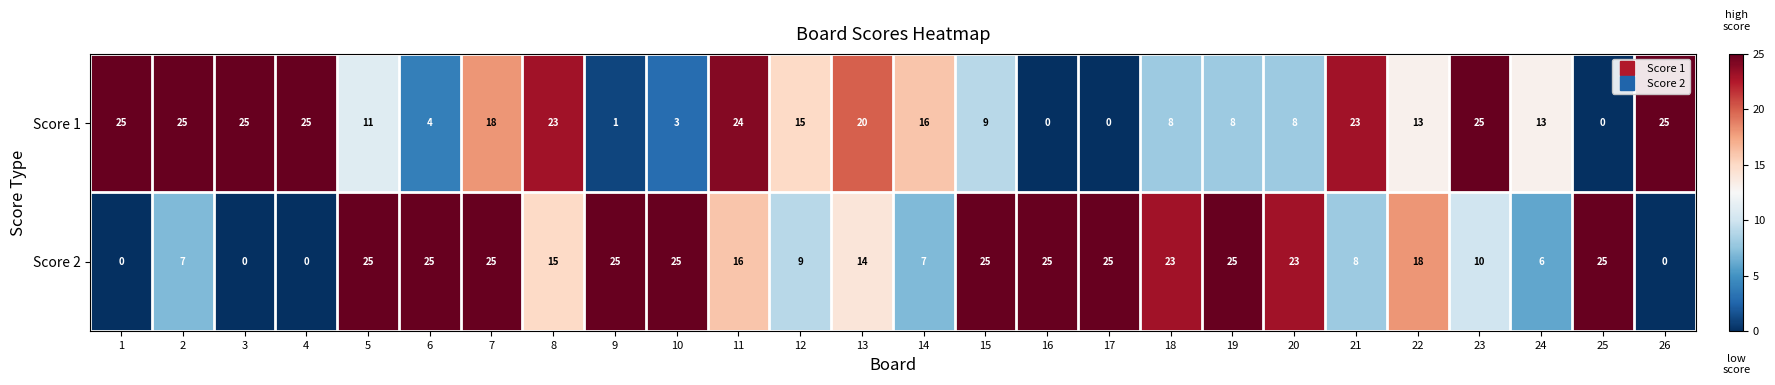

Which series has the largest total across all categories?

Score 2